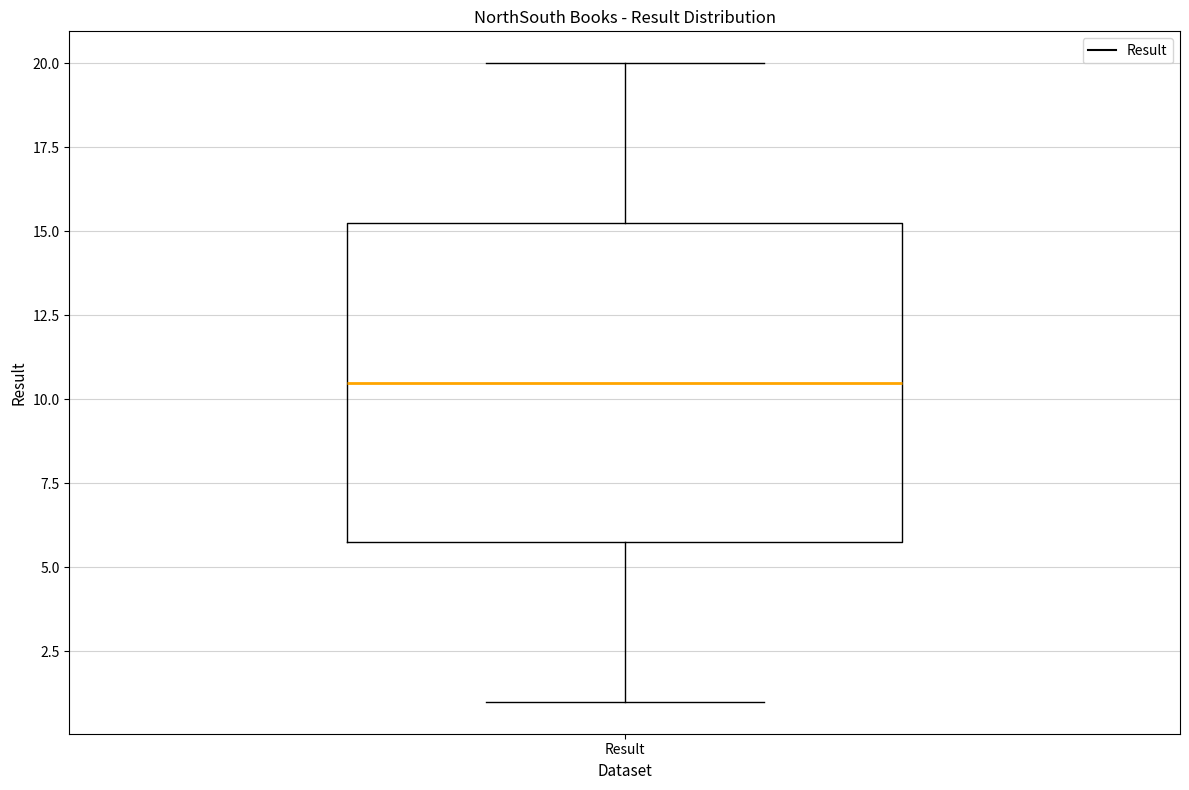

Where does the upper whisker of the box for Result end on the y-axis? The values are not printed on the chart, so give them approximately, as read against the axis.

20.0